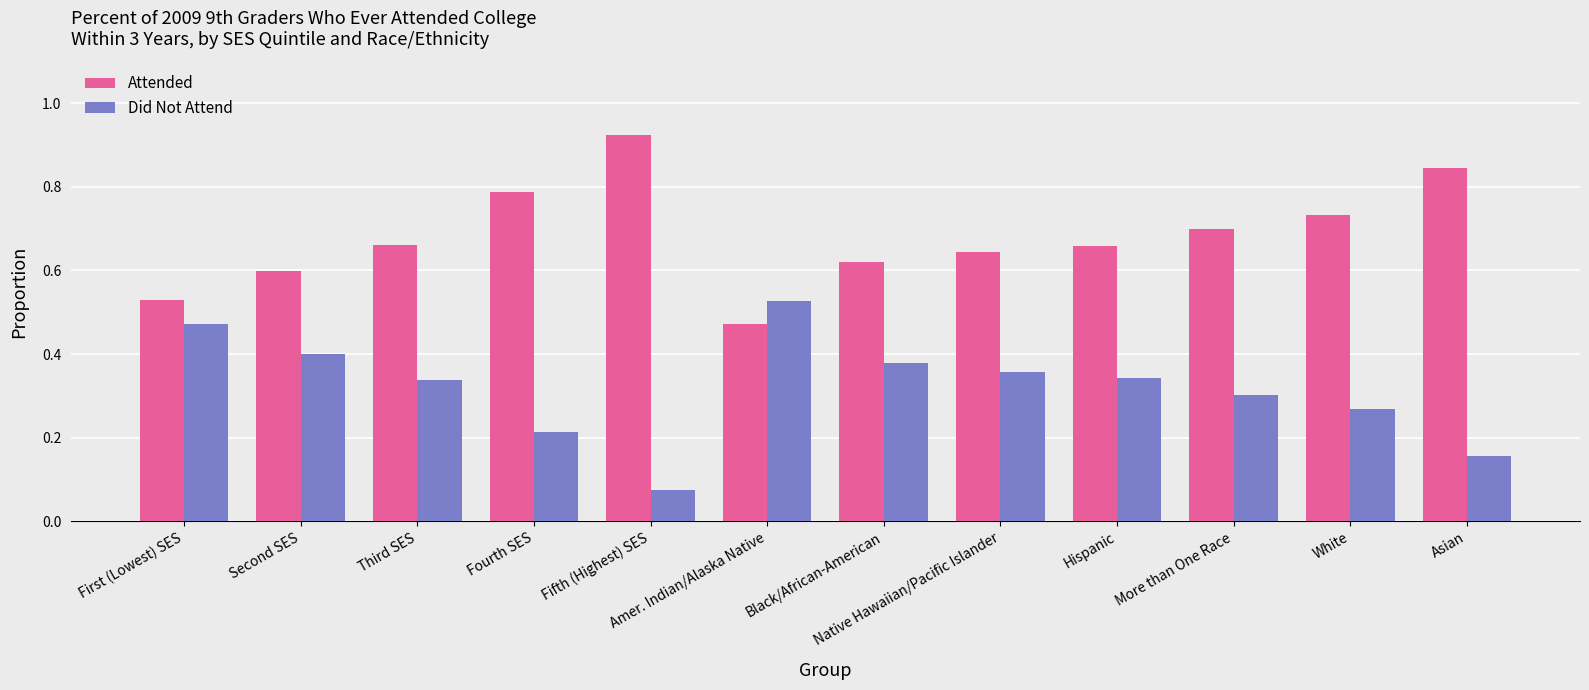

How many bars are there in each group?

2